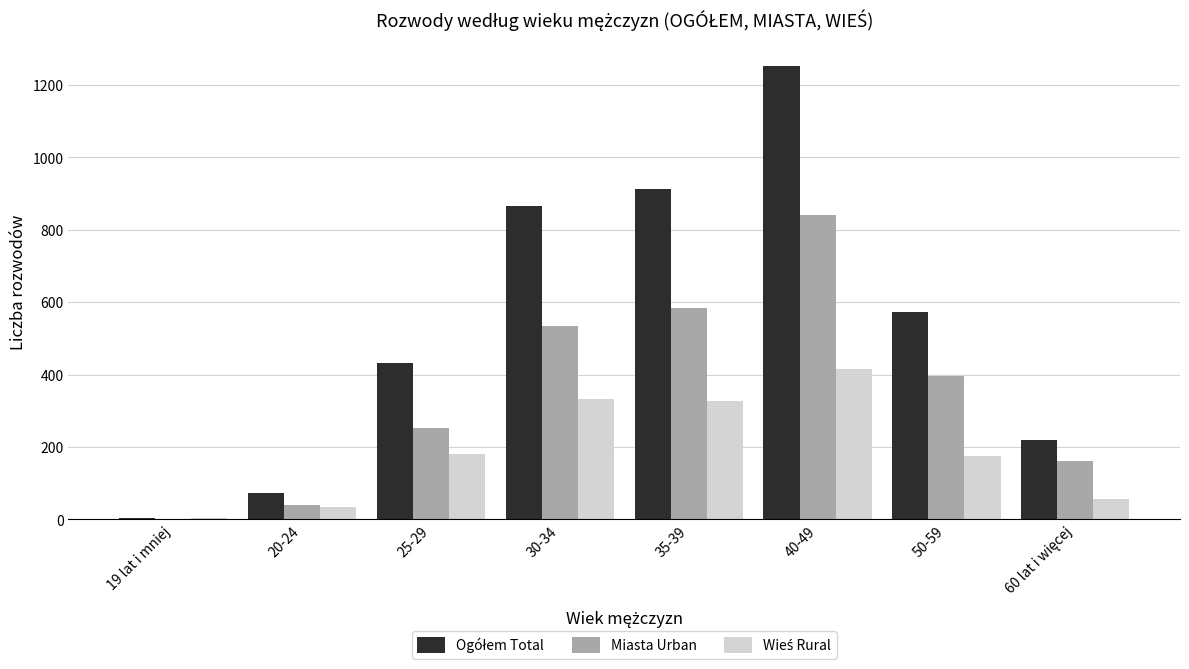

How many categories are shown in the chart?

8